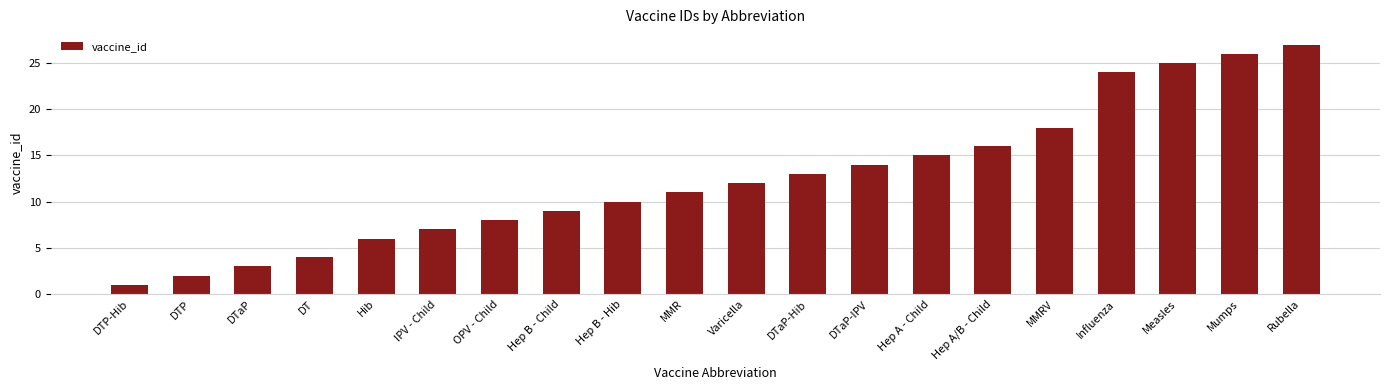

Reading right to left, what are all the values shown in this chart?

27	26	25	24	18	16	15	14	13	12	11	10	9	8	7	6	4	3	2	1